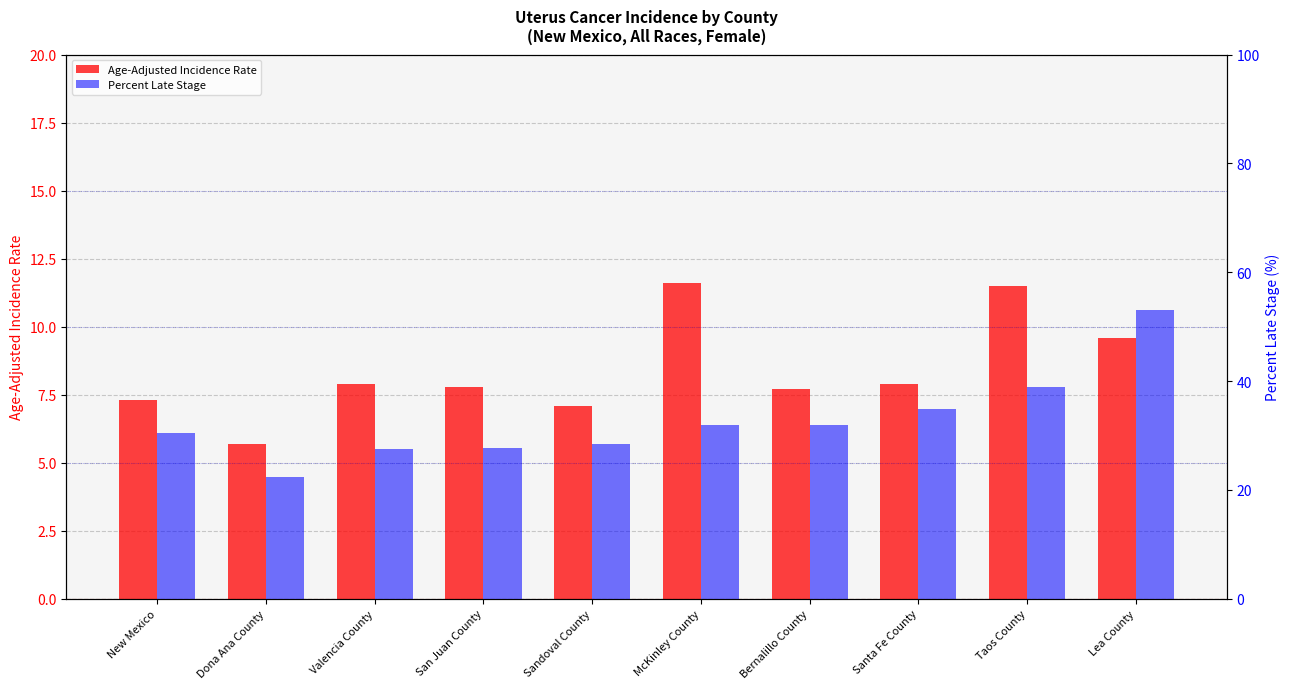

Does the chart contain stacked bars?

No